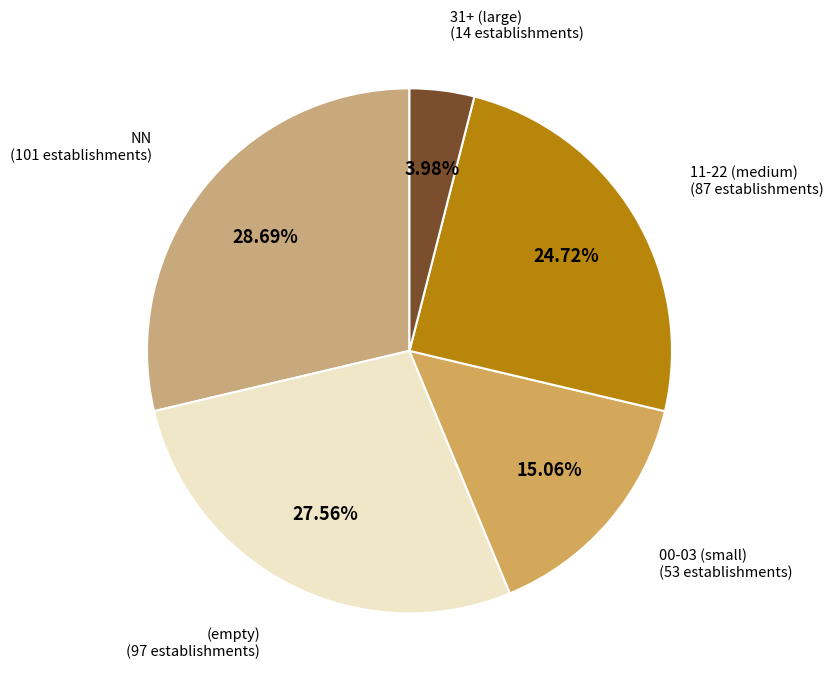

How many segments does this pie chart have?

5